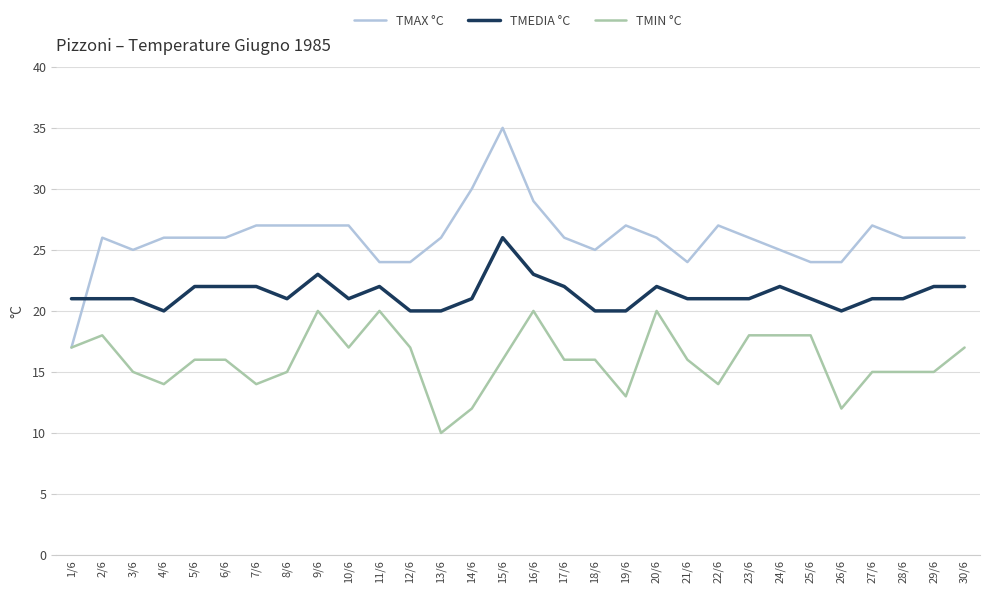

What is the total value across all series at 25/6?

63